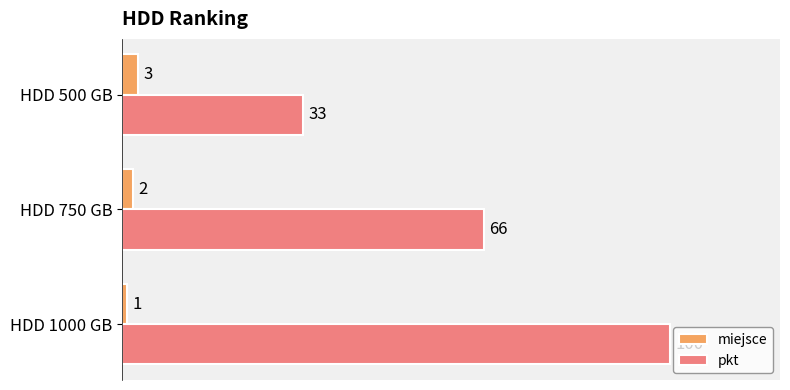

What is the smallest value displayed?

1